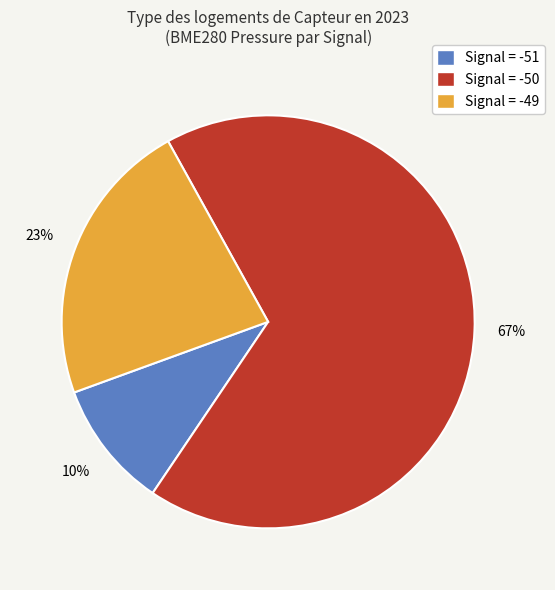

Is there any slice that represents more than half of the pie?

Yes